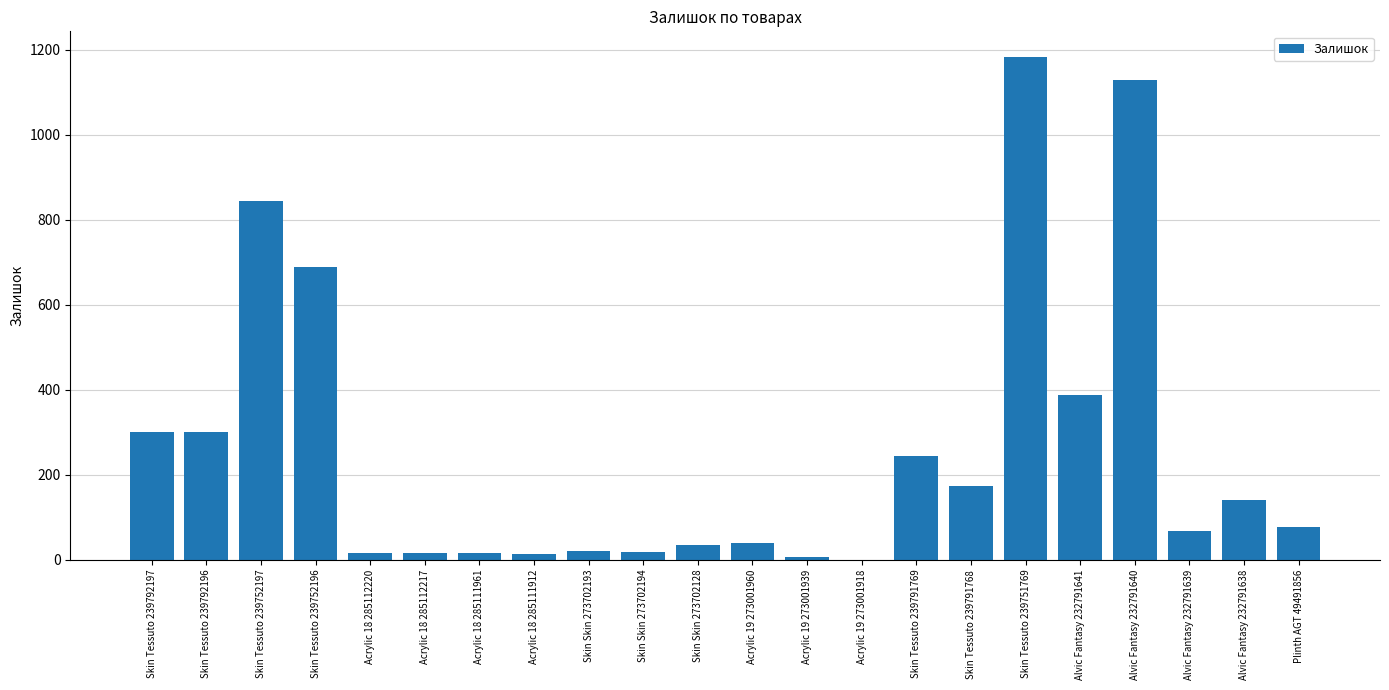

At which label does the data first exceed 78?

Skin Tessuto 239792197